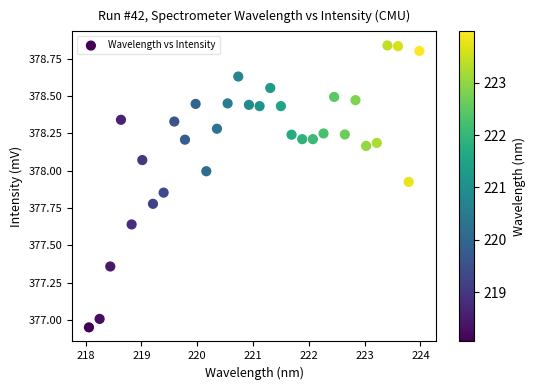

What is the range of Y values (max minus min)?

1.9